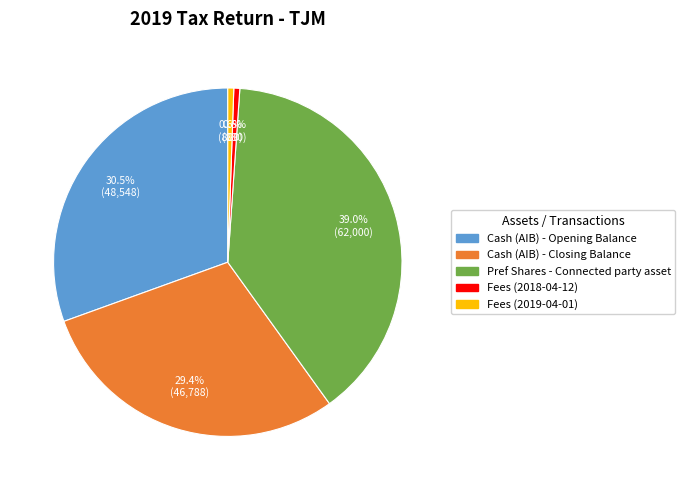

To the nearest percent, what percentage of the pie is Fees (2019-04-01)?

1%